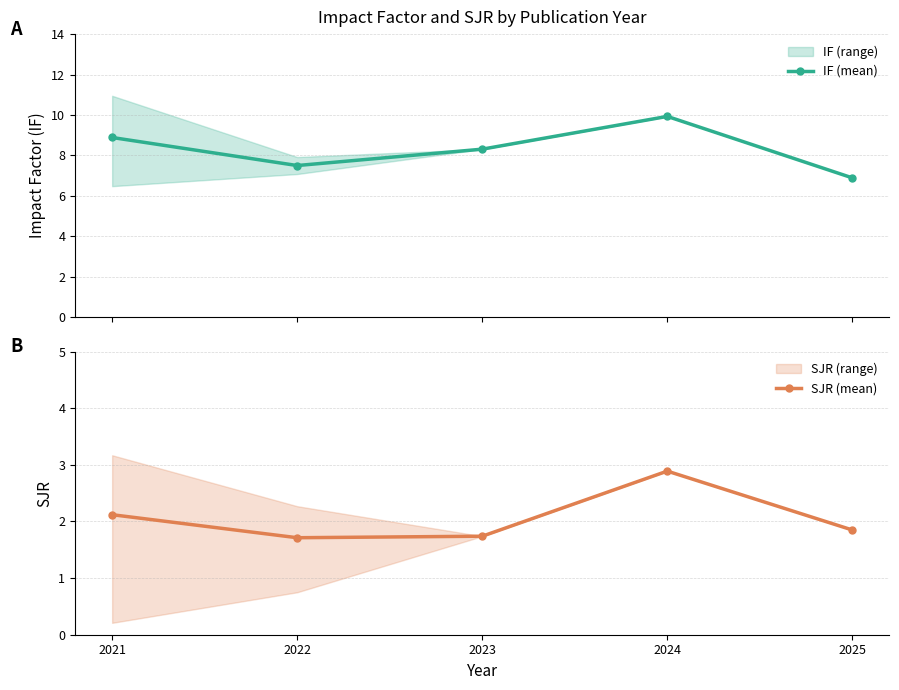

Where is the first local maximum for IF (mean)?

2024